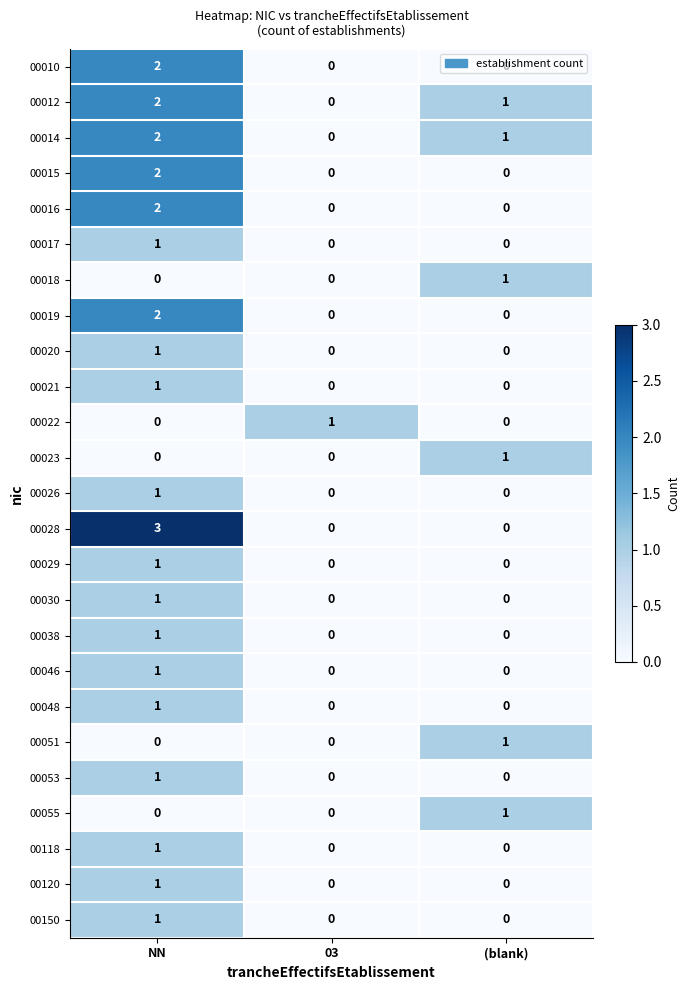

Which series changed the most between NN and 03?

00028